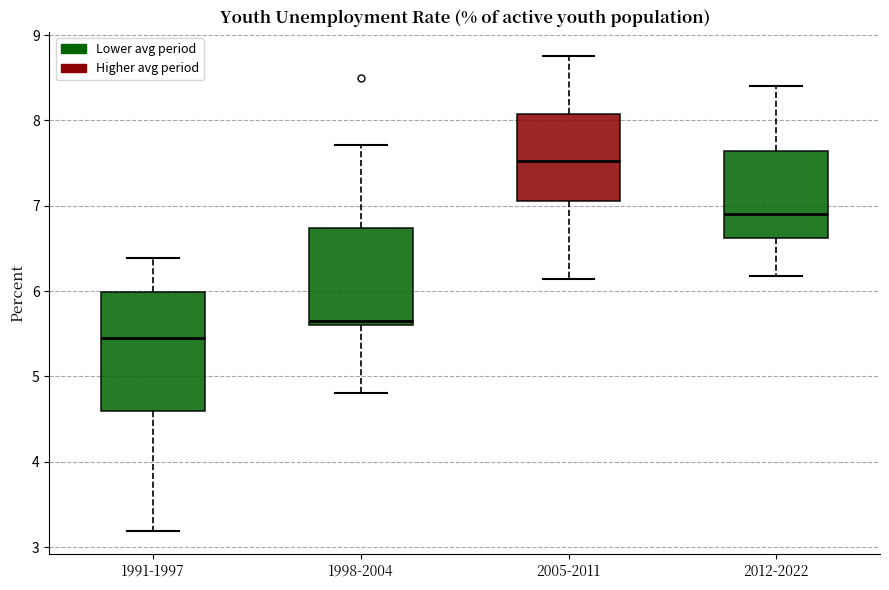

Reading left to right, read every box against the y-axis: the position of its median line, the range the box covers, and the ends of its whiskers. The values are not printed on the chart, so give them approximately, as read against the axis.

1991-1997: median 5.5, box 4.6 to 6.0, whiskers 3.2 to 6.4
1998-2004: median 5.6 (just above the box's lower edge), box 5.6 to 6.7, whiskers 4.8 to 7.7
2005-2011: median 7.5, box 7.1 to 8.1, whiskers 6.1 to 8.8
2012-2022: median 6.9, box 6.6 to 7.6, whiskers 6.2 to 8.4